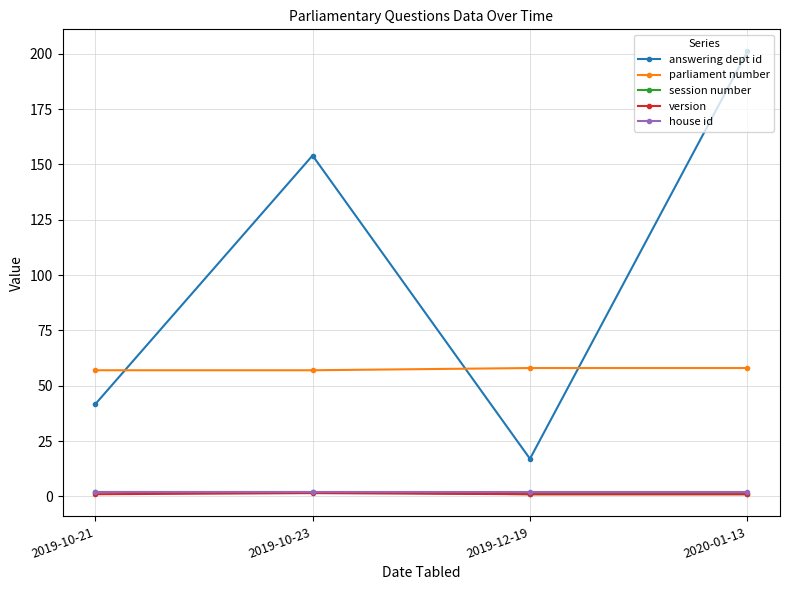

What is the value of the answering dept id point at the 3rd from the left?

17.0